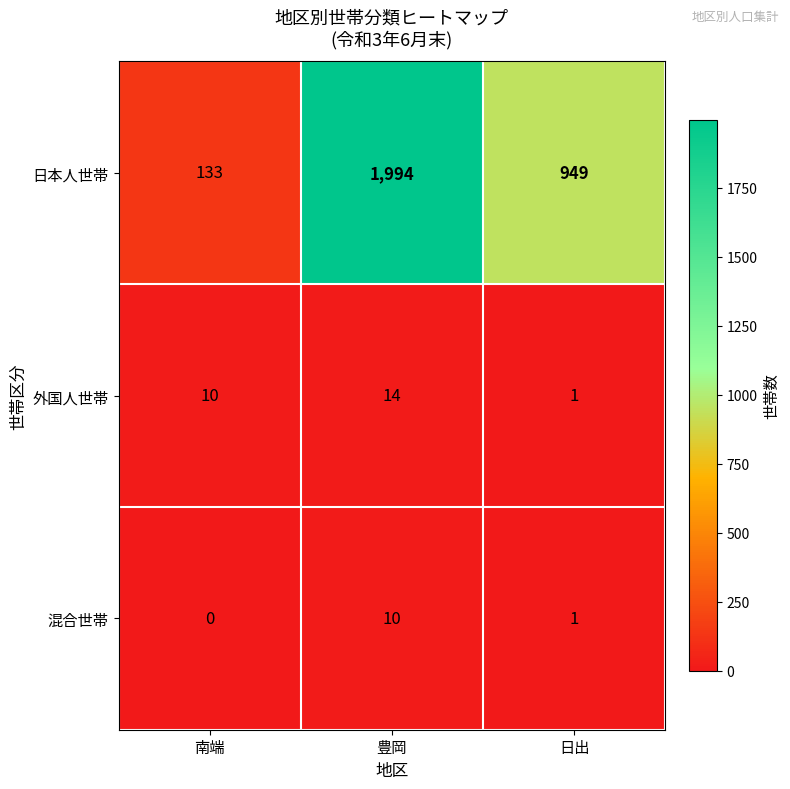

Which series has the widest spread of values?

日本人世帯